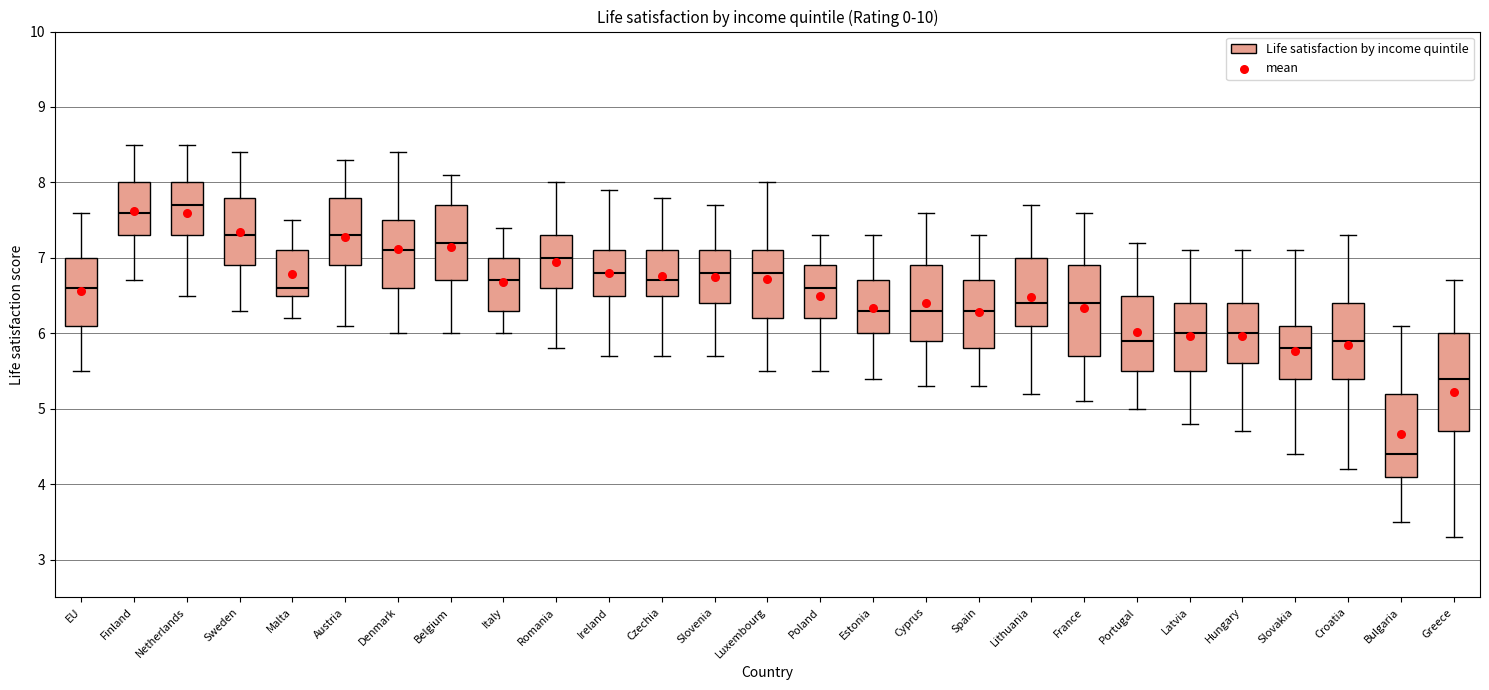

Which box's median line is the highest?

Netherlands